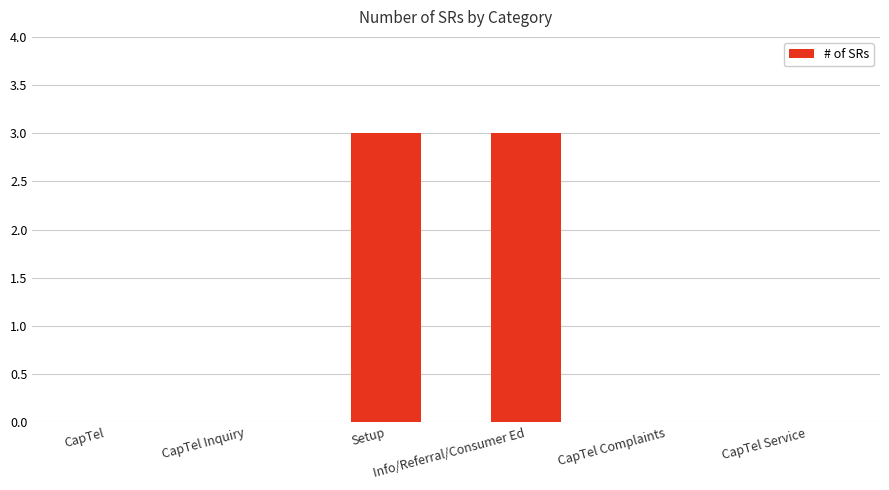

What is the greatest value displayed?

3